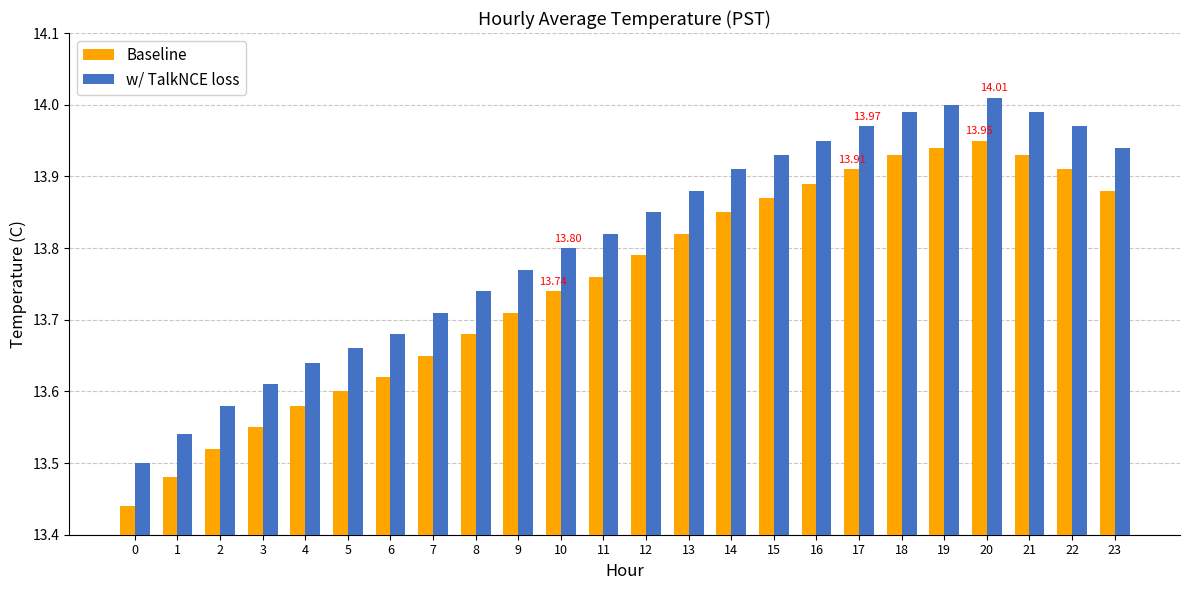

Is the value of w/ TalkNCE loss at 14 greater than the value of Baseline at 20?

No